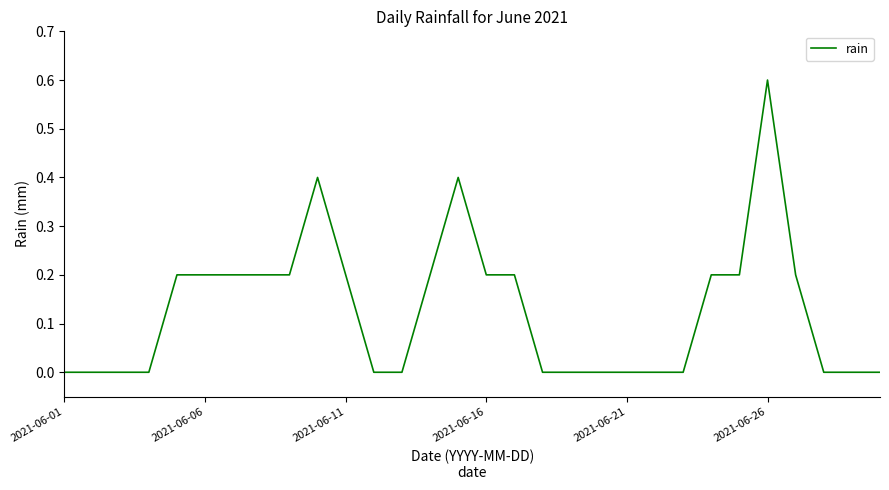

What is the greatest value displayed?

0.6